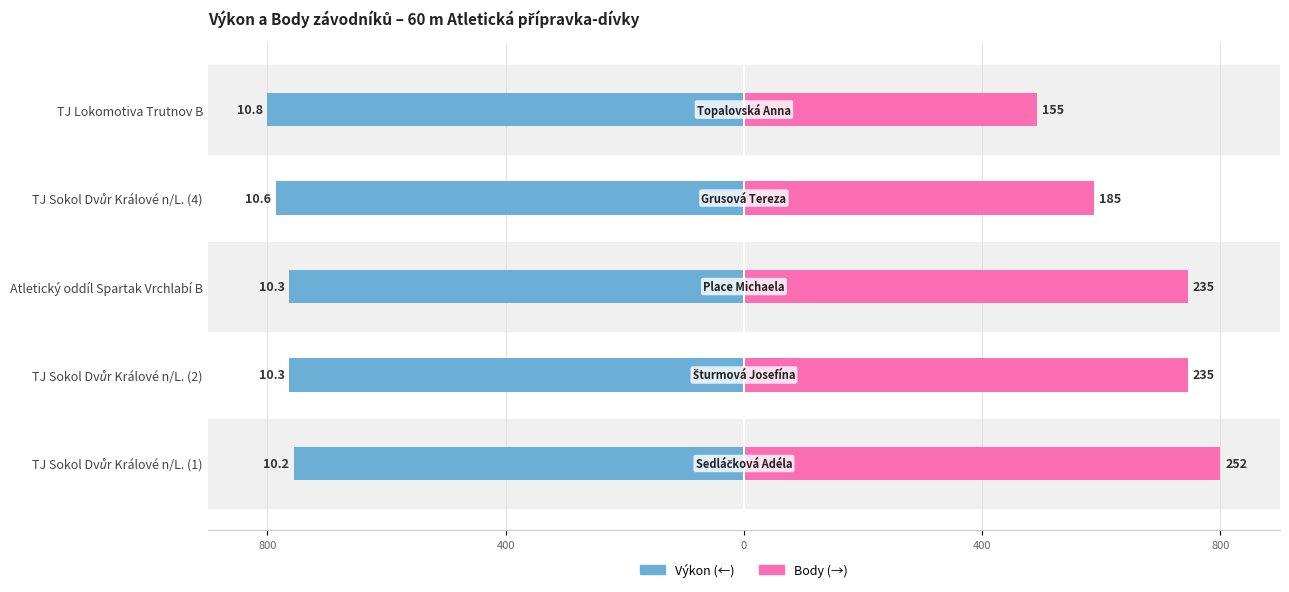

What is the difference between the Výkon values at TJ Sokol Dvůr Králové n/L. (1) and TJ Sokol Dvůr Králové n/L. (2)?

7.4